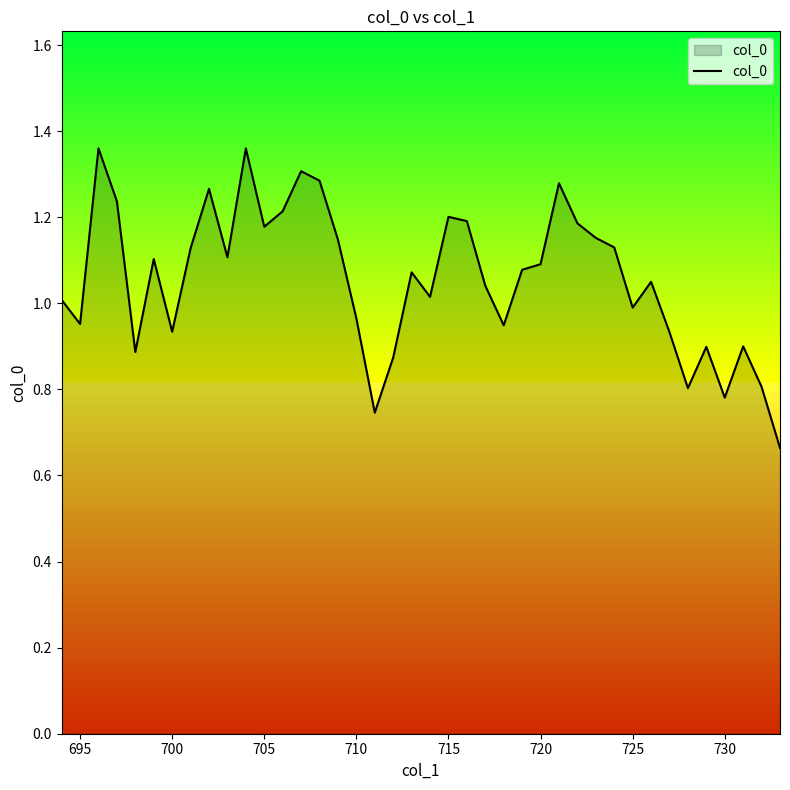

The chart shows a value of 1.1 at 720. True or false?

True